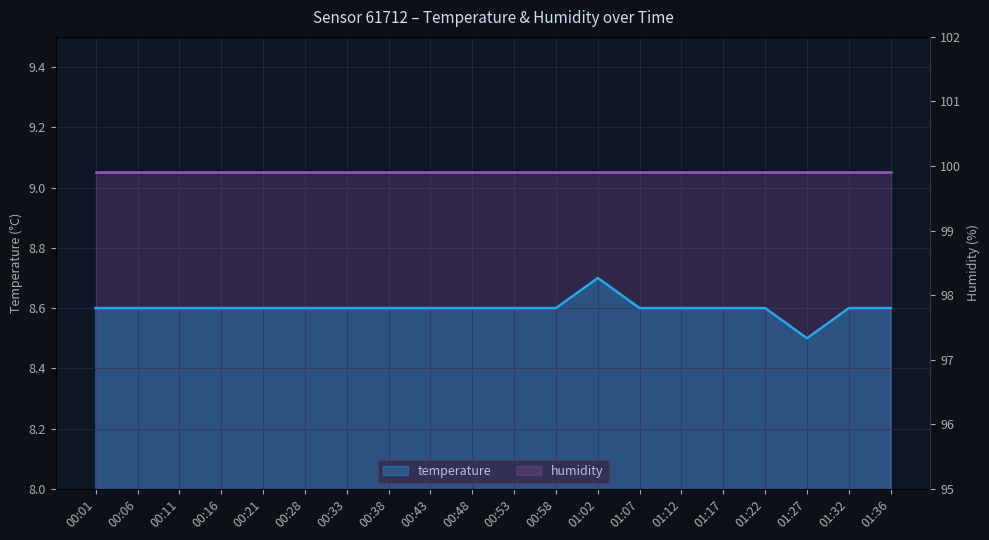

Where is the data nearest to the value 8?

01:27